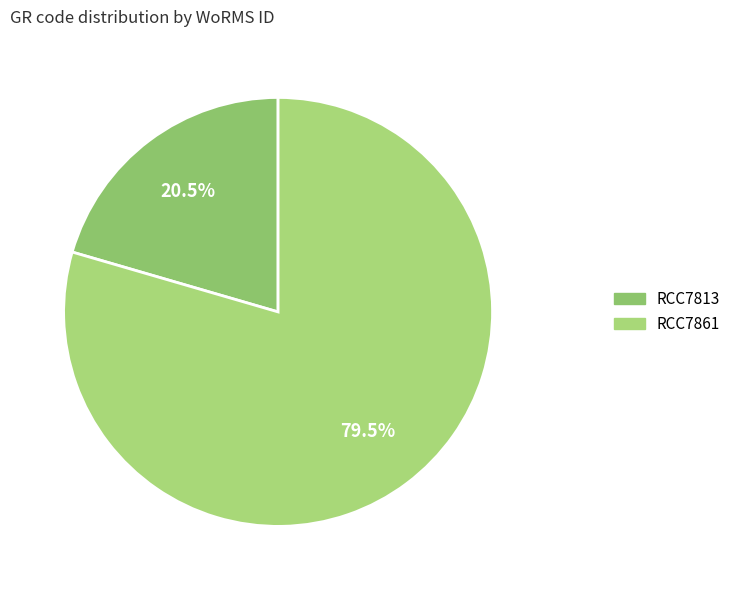

What percentage is the RCC7861 slice, to the nearest percent?

80%